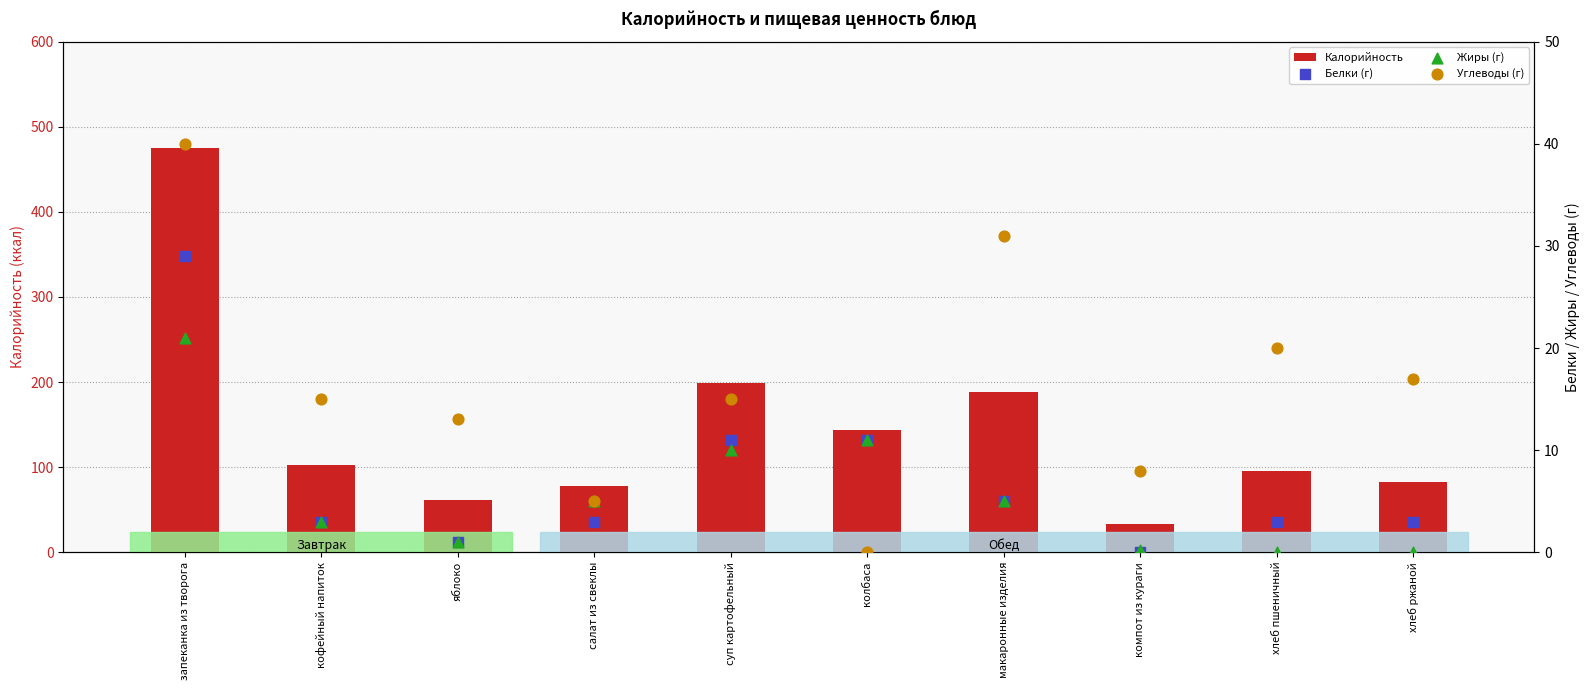

What are all the series names shown in the legend?

Калорийность, Белки (г), Жиры (г), Углеводы (г)